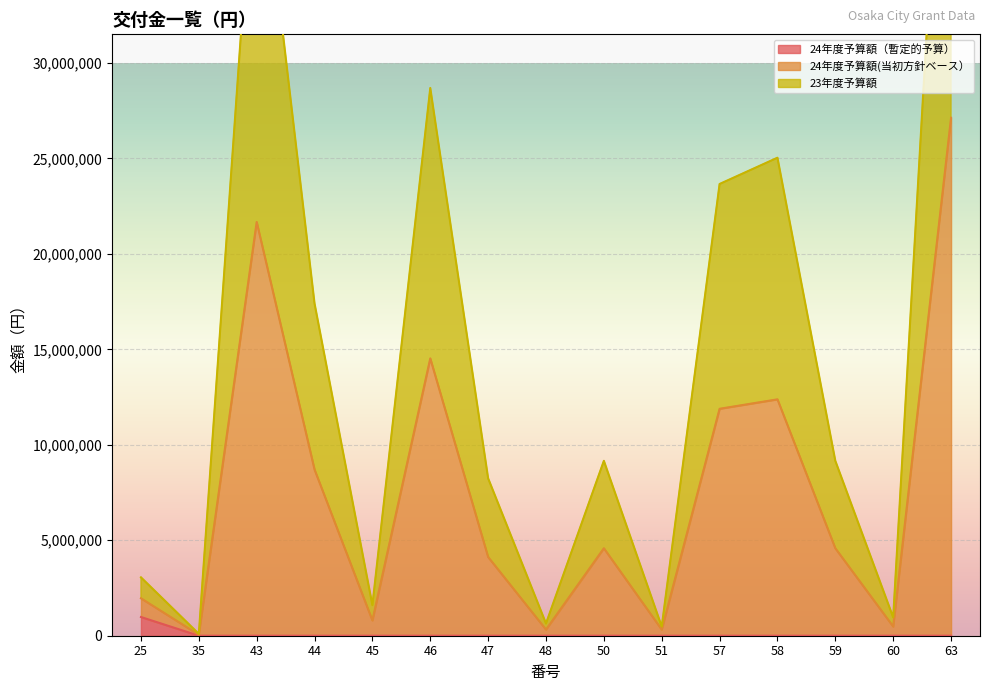

Rank the categories by 24年度予算額（暫定的予算） value from lowest to highest.

35, 43, 44, 45, 46, 47, 48, 50, 51, 57, 58, 59, 60, 63, 25